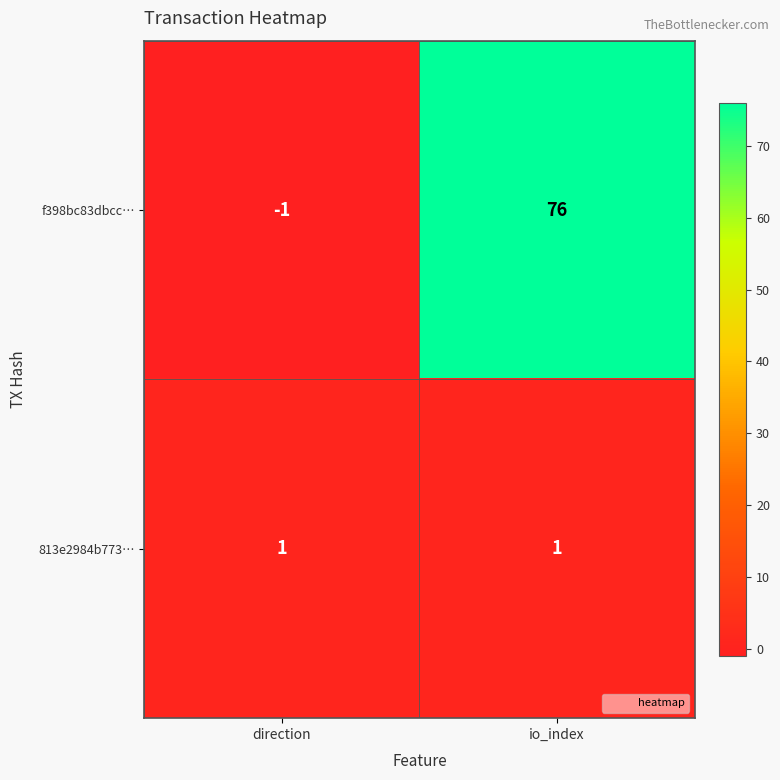

What is the difference between the highest and lowest values at io_index?

75